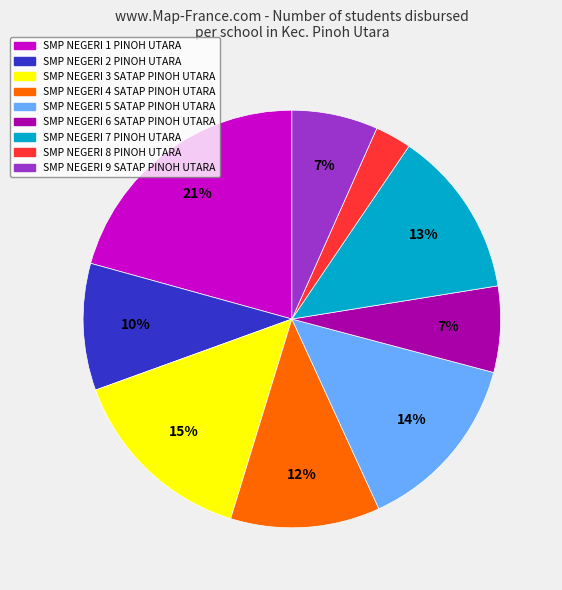

What percentage is the SMP NEGERI 2 PINOH UTARA slice, to the nearest percent?

10%